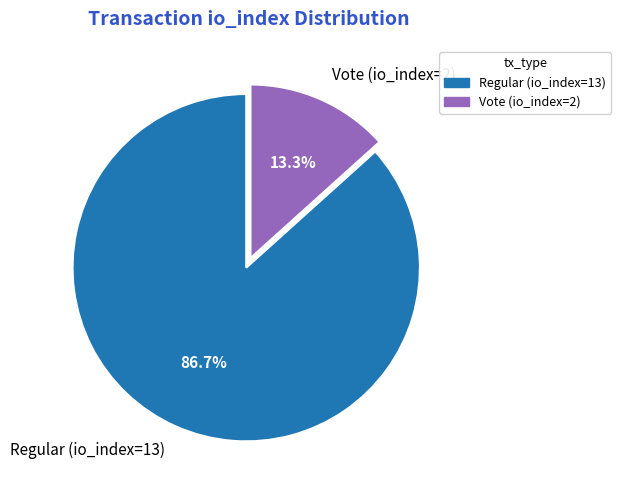

True or false: Vote (io_index=2) accounts for 1% of the total.

False